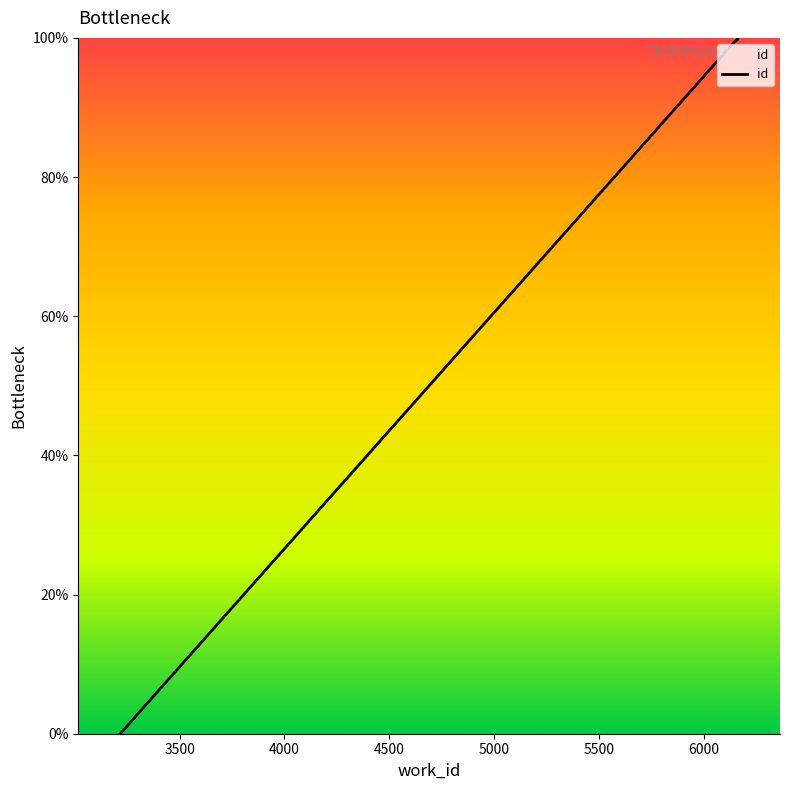

True or false: the data has more than 2 interior local peaks.

False